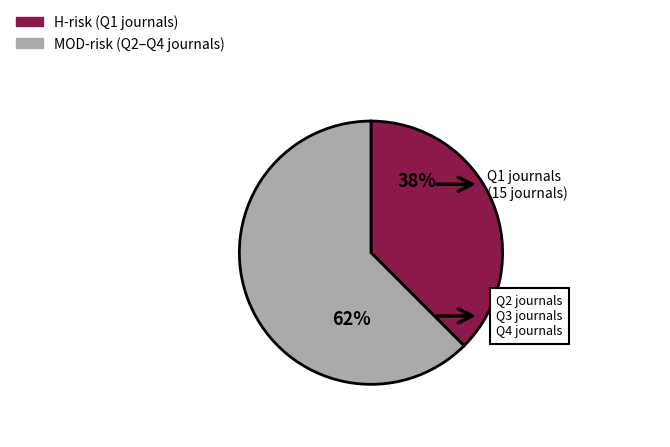

How many segments does this pie chart have?

2